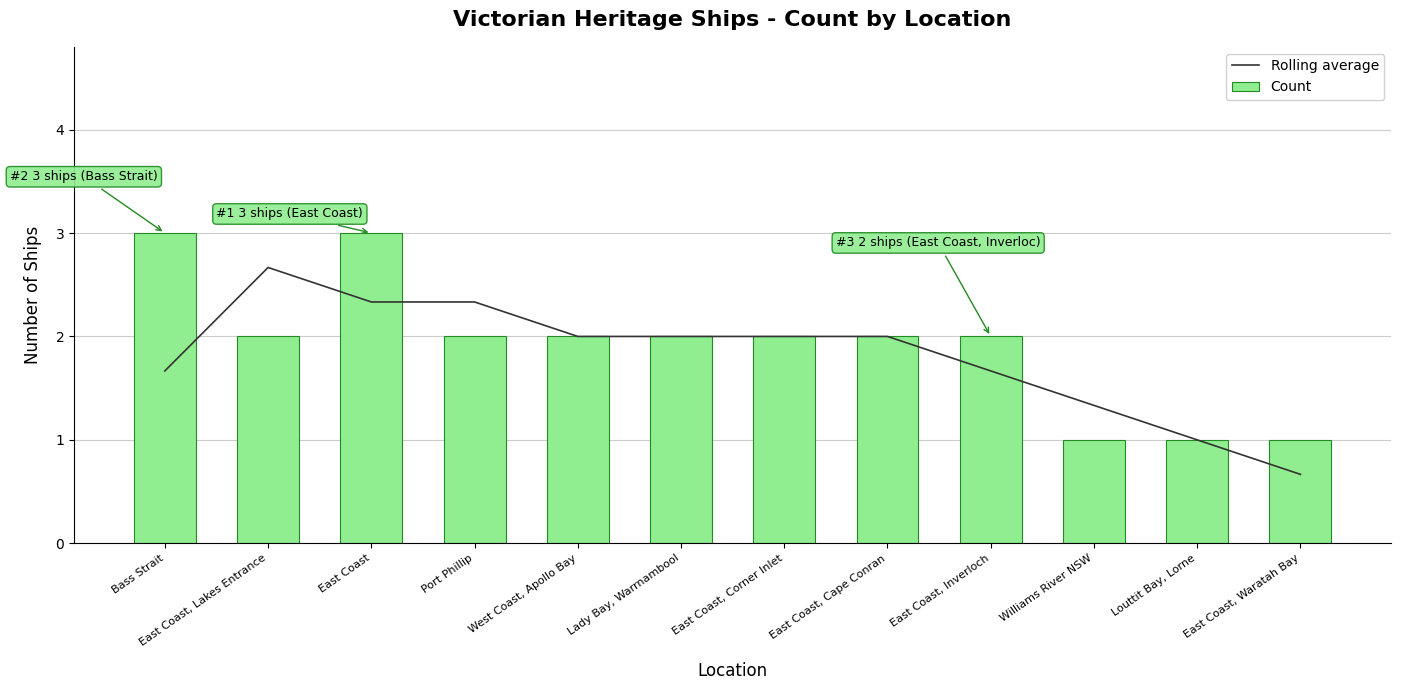

Rank the categories by Count value from highest to lowest.

Bass Strait, East Coast, East Coast, Lakes Entrance, Port Phillip, West Coast, Apollo Bay, Lady Bay, Warrnambool, East Coast, Corner Inlet, East Coast, Cape Conran, East Coast, Inverloch, Williams River NSW, Louttit Bay, Lorne, East Coast, Waratah Bay